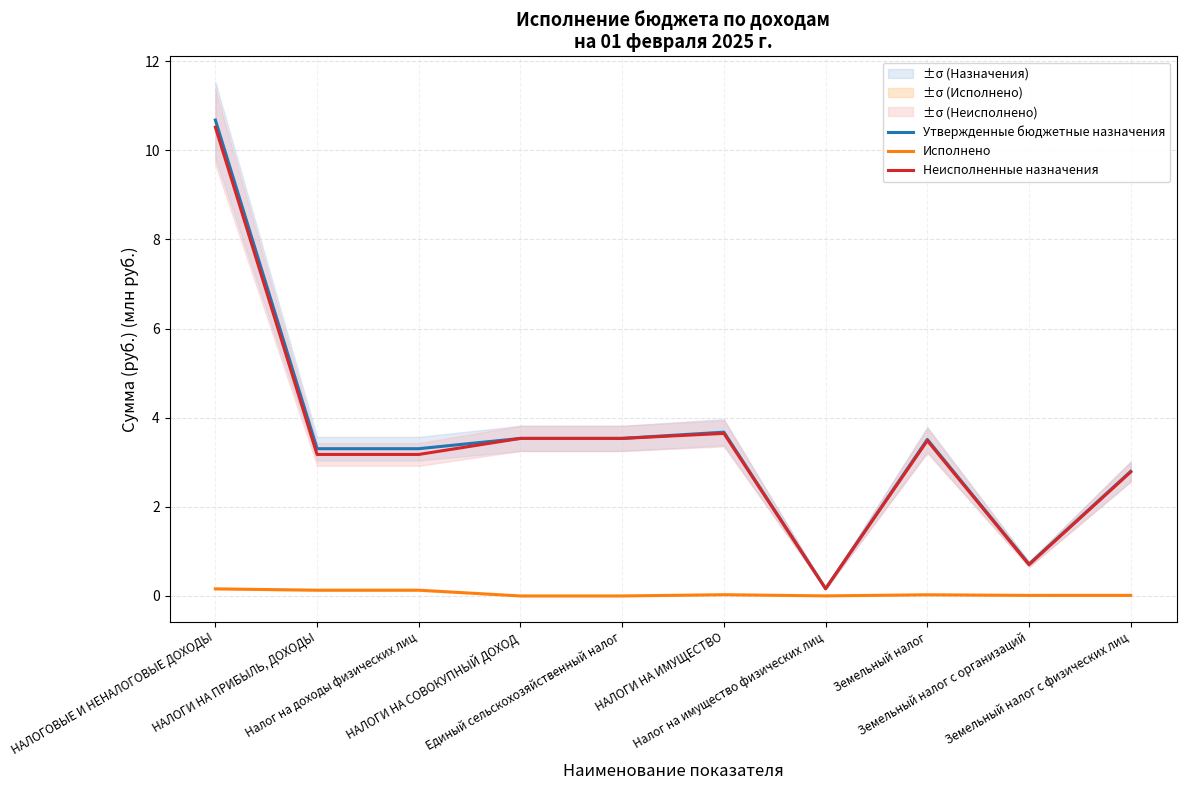

Which label corresponds to the smallest value in the chart?

НАЛОГИ НА СОВОКУПНЫЙ ДОХОД